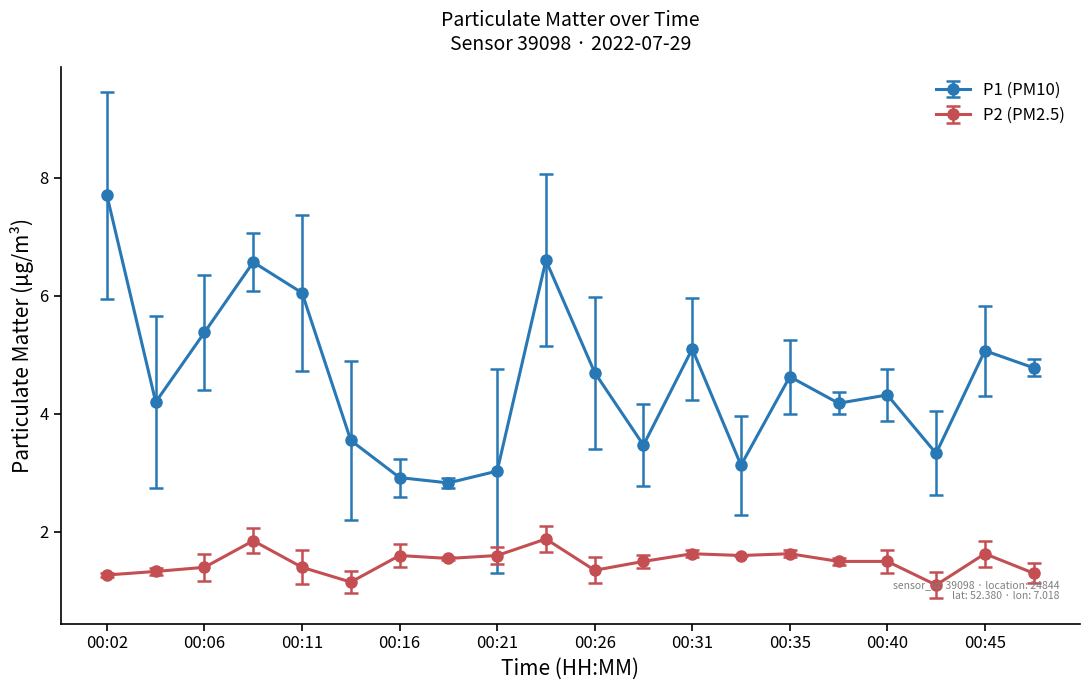

True or false: P1 (PM10) and P2 (PM2.5) cross at least once.

False